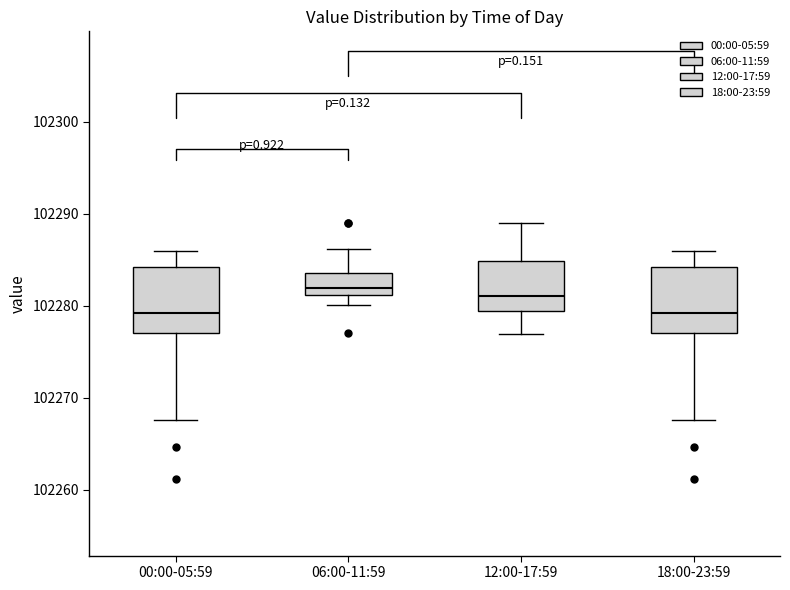

Where does the lower whisker of the box for 06:00-11:59 end on the y-axis? The values are not printed on the chart, so give them approximately, as read against the axis.

102280